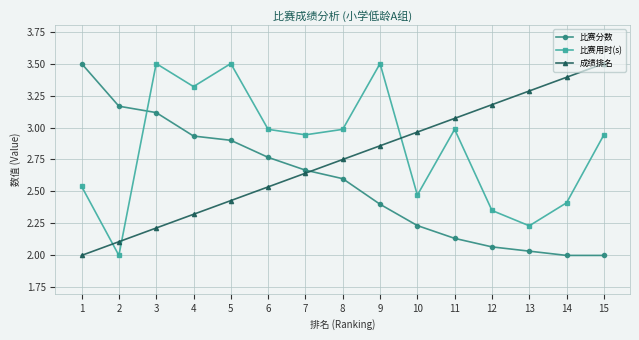

Does the chart display data point markers on the line(s)?

Yes